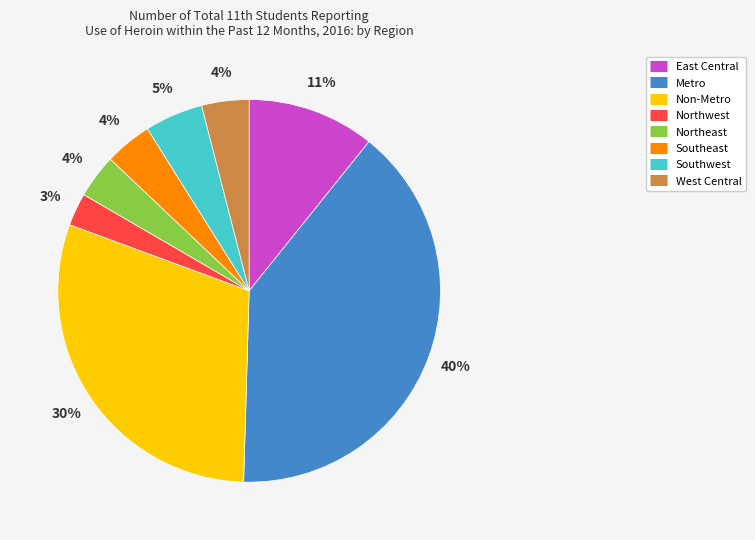

To the nearest percent, what is the combined percentage of Metro and West Central?

44%